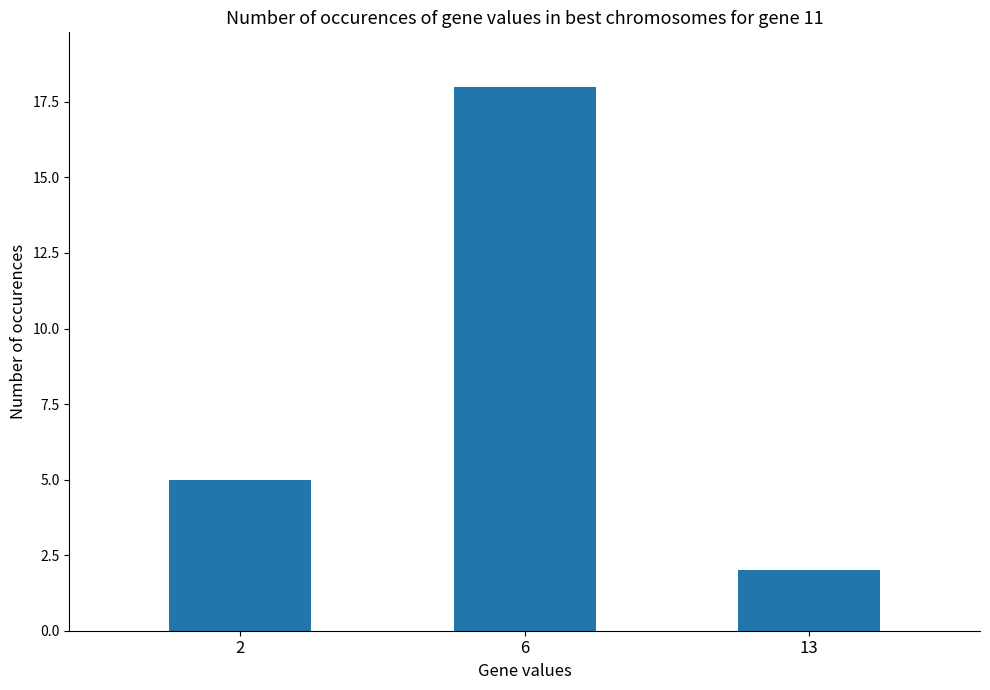

Does the chart contain stacked bars?

No